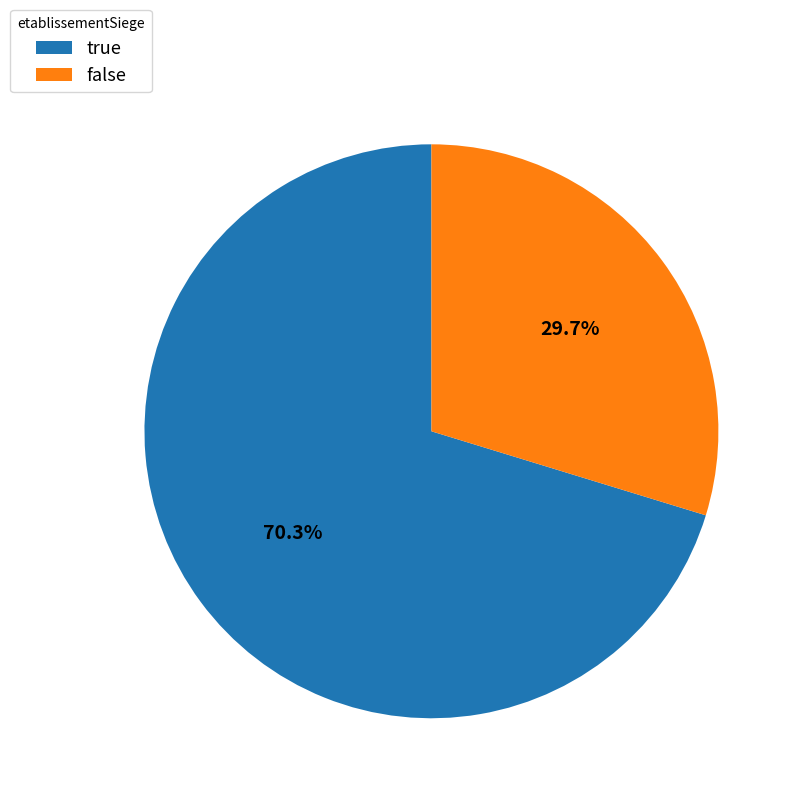

Rank the categories by value from lowest to highest.

false, true